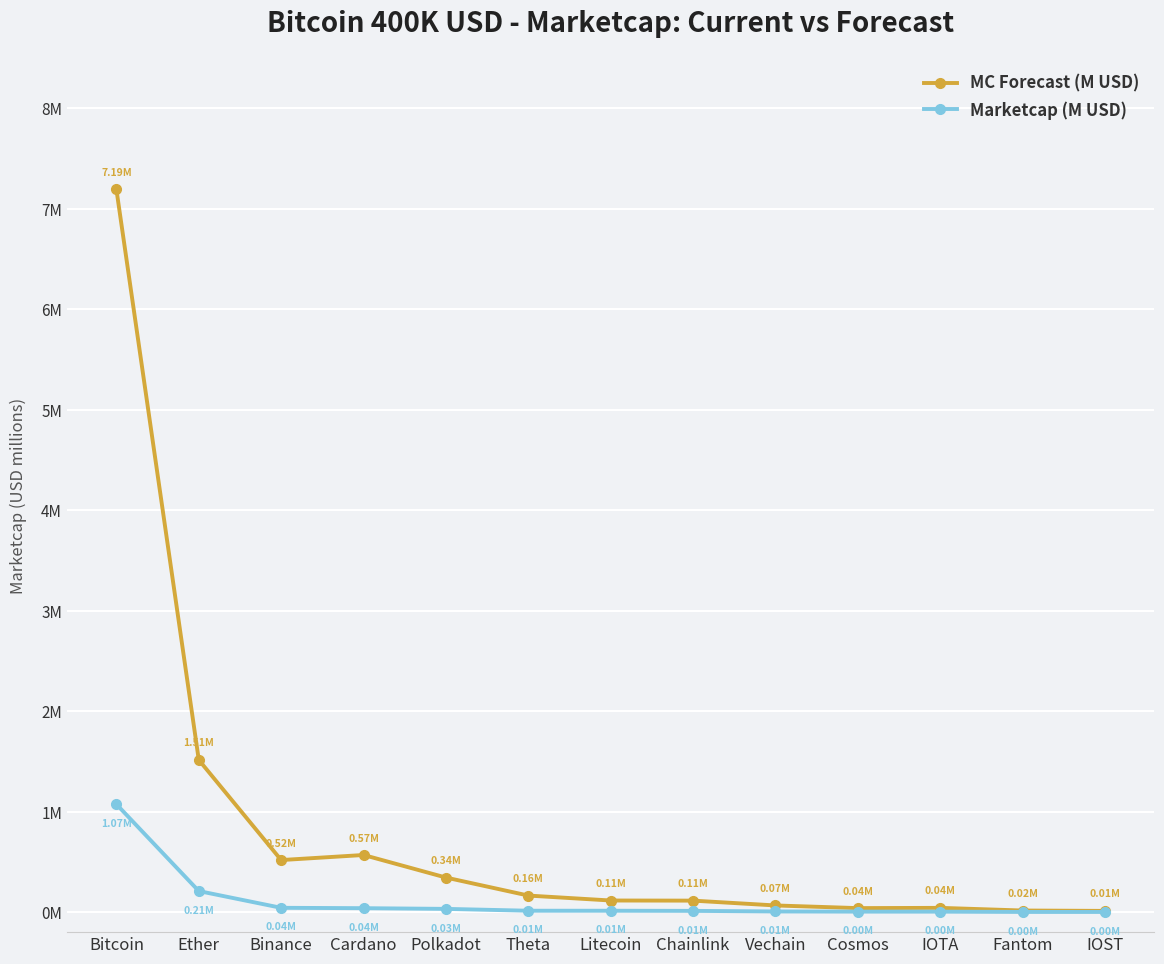

What are all the series names shown in the legend?

MC Forecast (M USD), Marketcap (M USD)